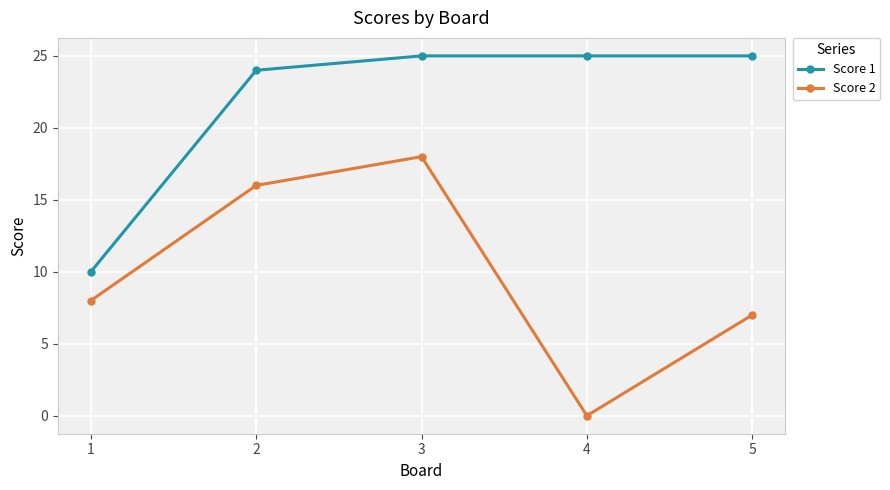

What is the spread (max minus min) of values at 5?

18